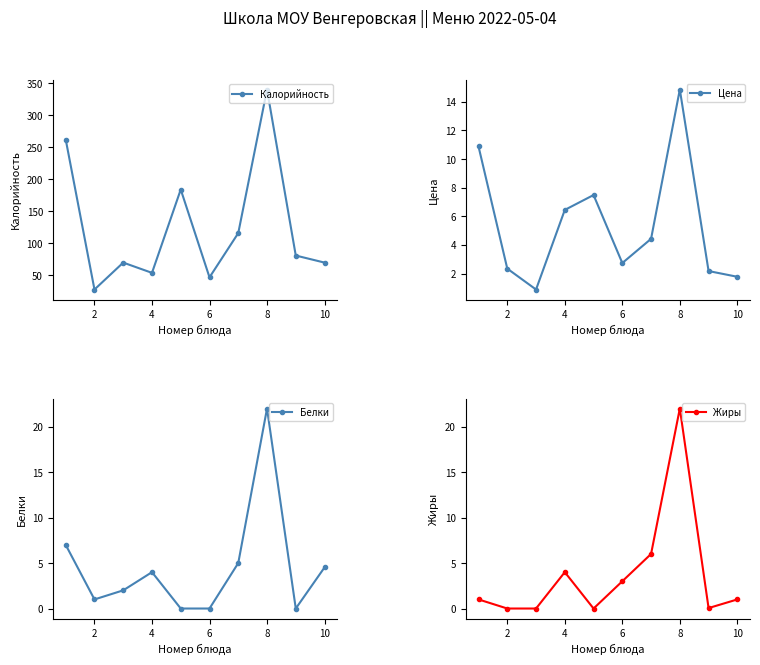

Which series has the largest total across all categories?

Калорийность